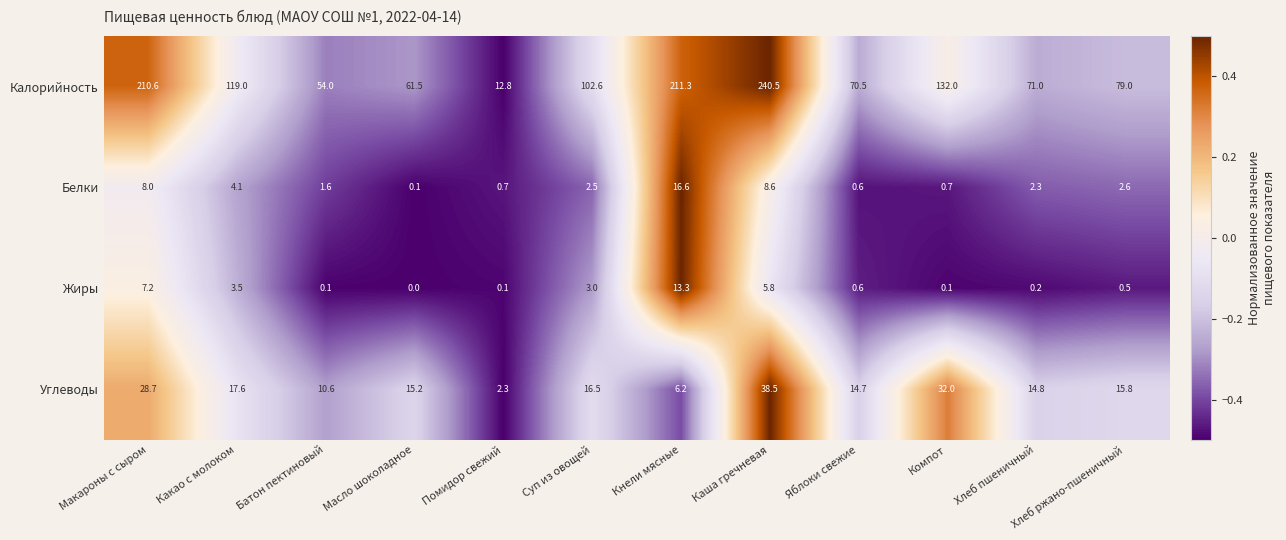

At which category does the chart reach its minimum across all series?

Масло шоколадное